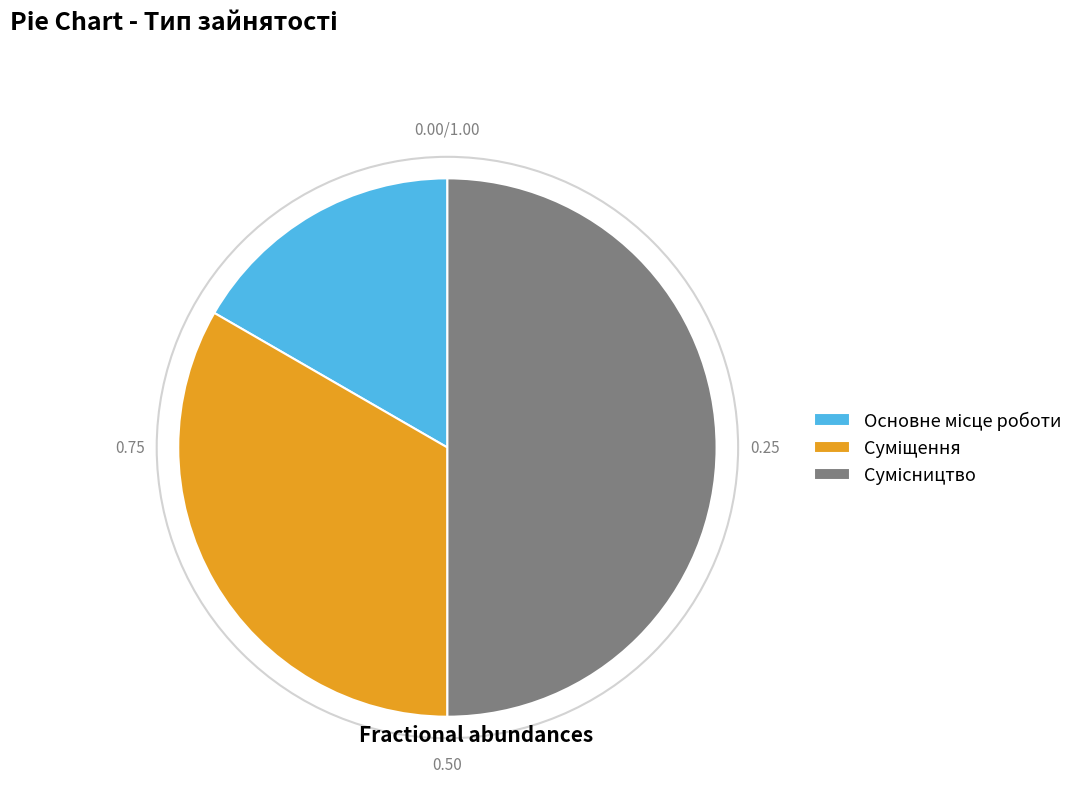

To the nearest percent, what is the average slice percentage?

33%